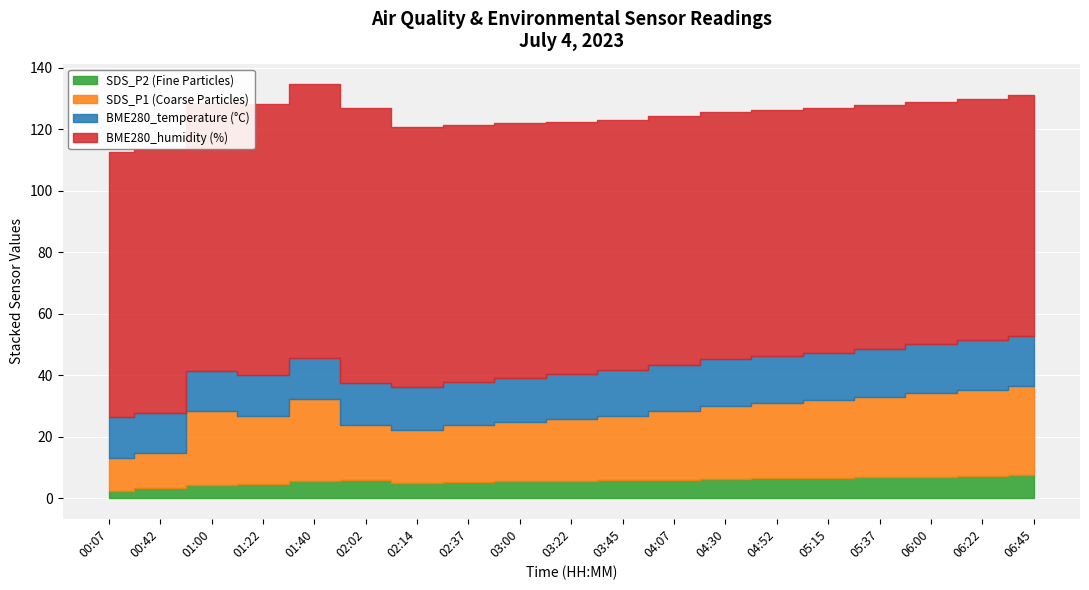

What is the sum of the SDS_P1 values at 03:22 and 01:22?

42.3